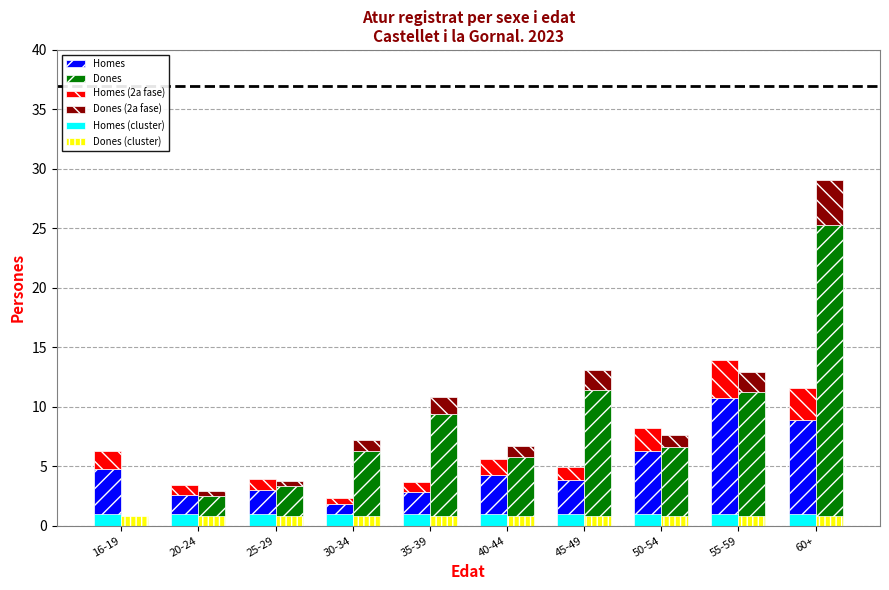

What is the difference between the highest and lowest values at 35-39?

8.6